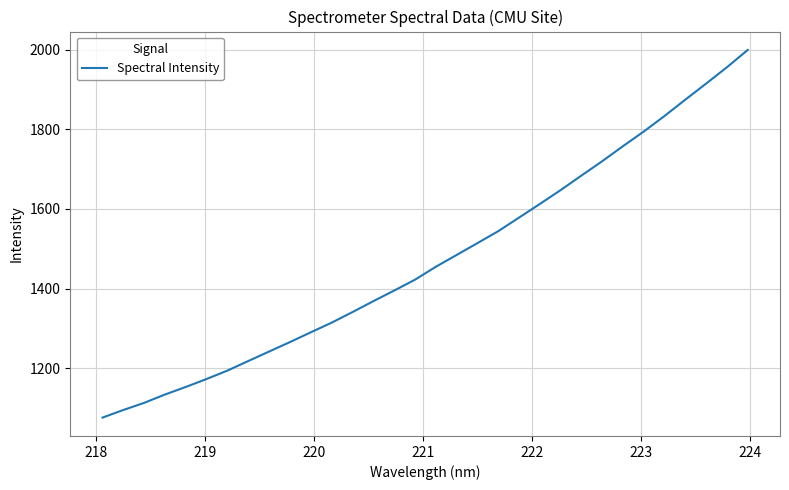

How many lines are shown in the chart?

1